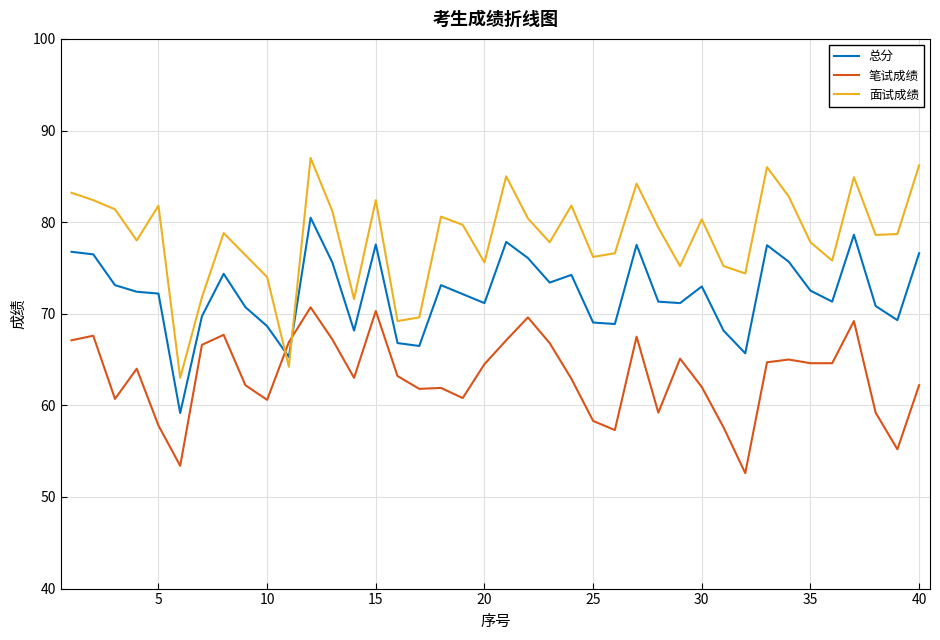

What is the average value of the 总分 series?

72.2